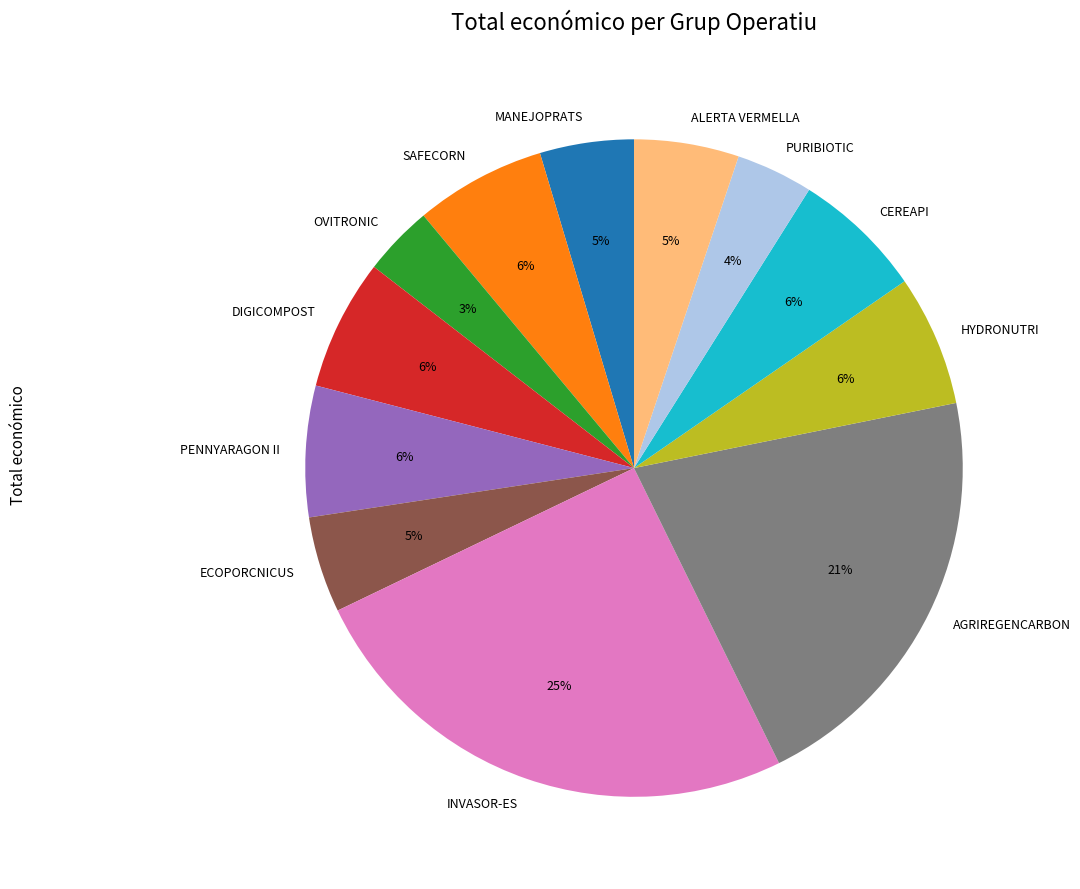

Which category has the biggest portion of the pie?

INVASOR-ES